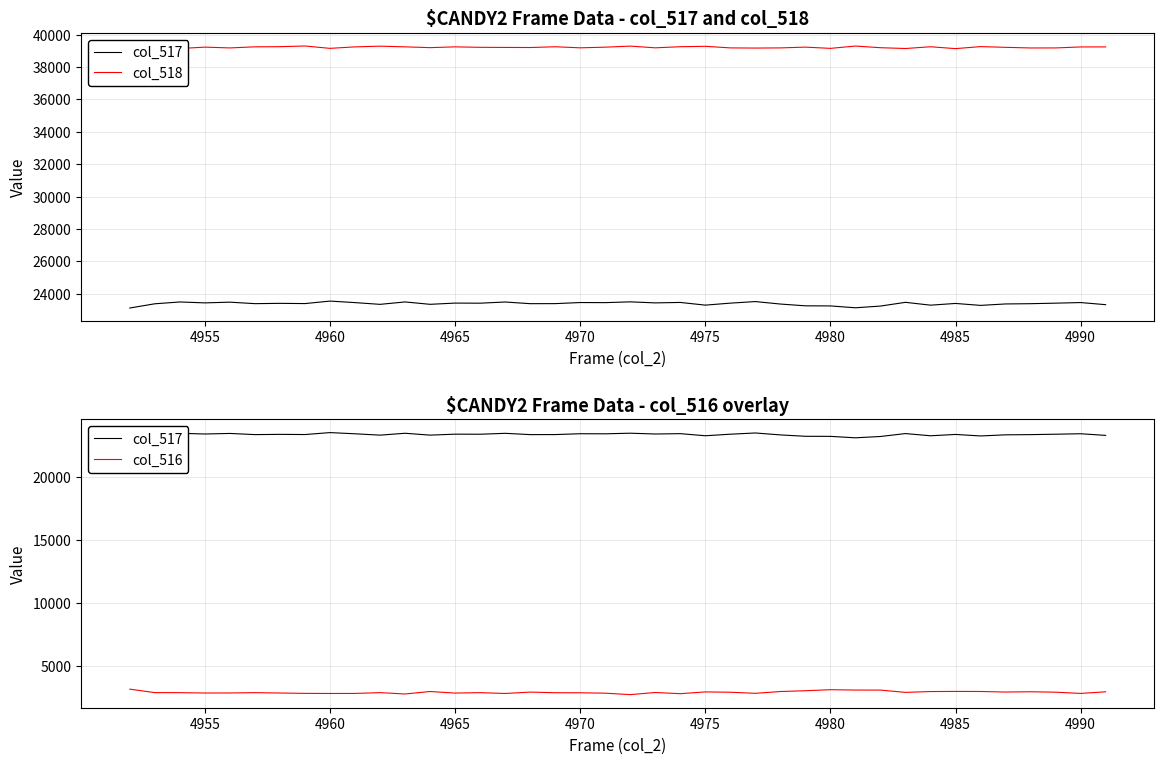

How many categories are shown in the chart?

40